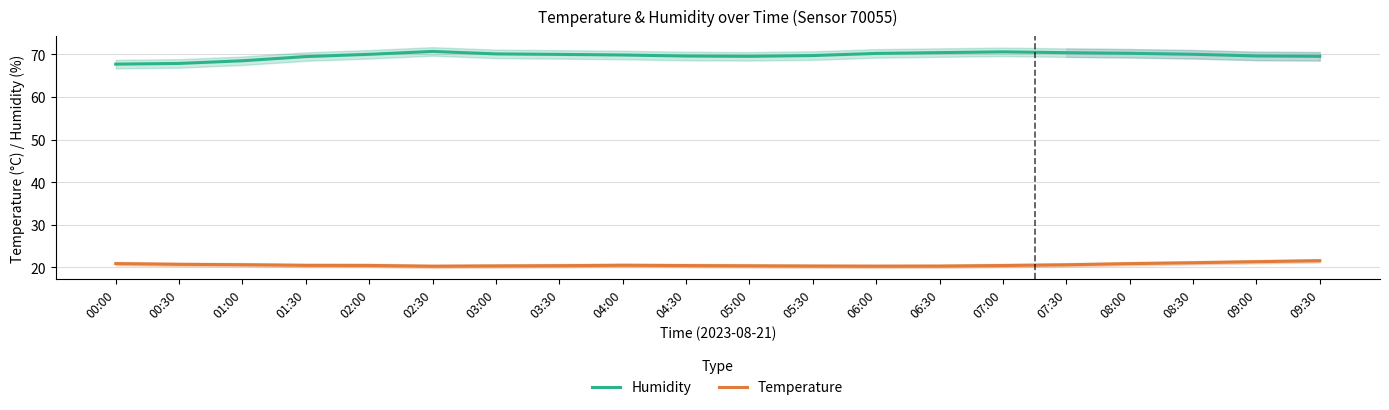

True or false: Temperature and Humidity intersect in this chart.

False